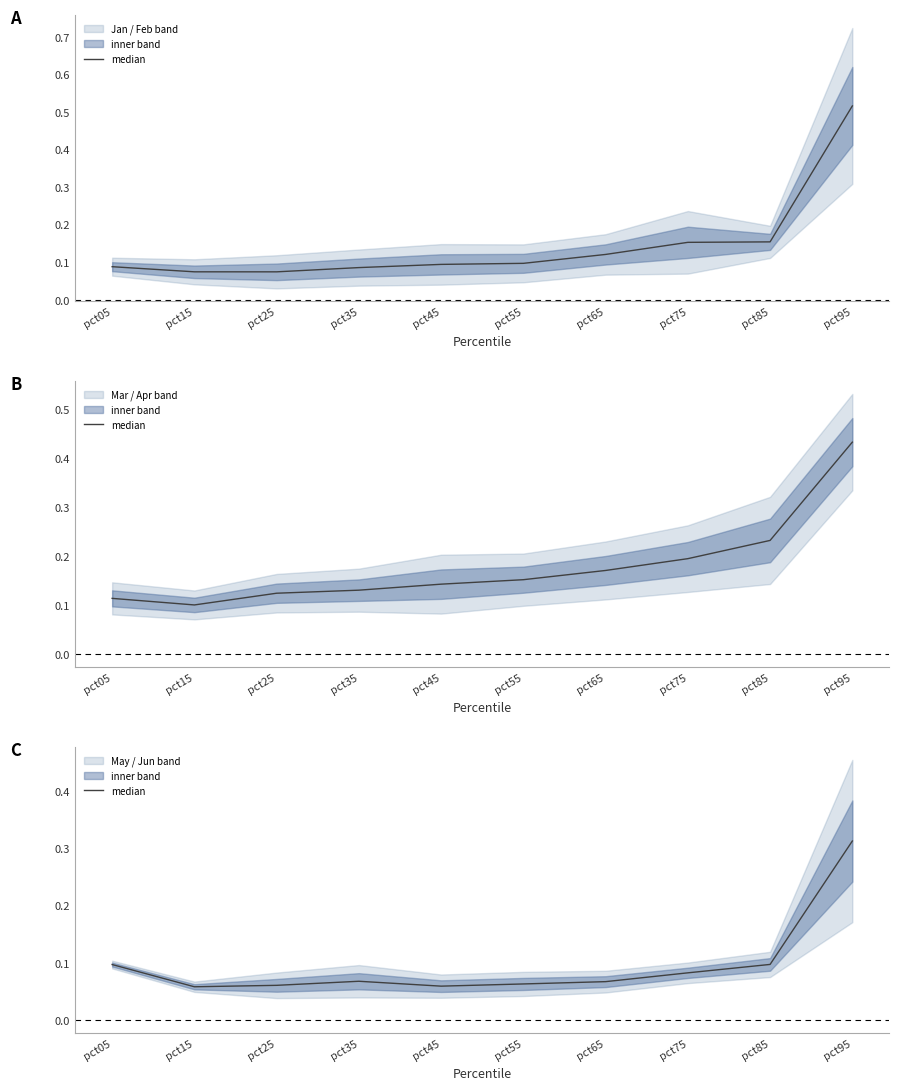

Which category has the lowest value across all series?

pct15